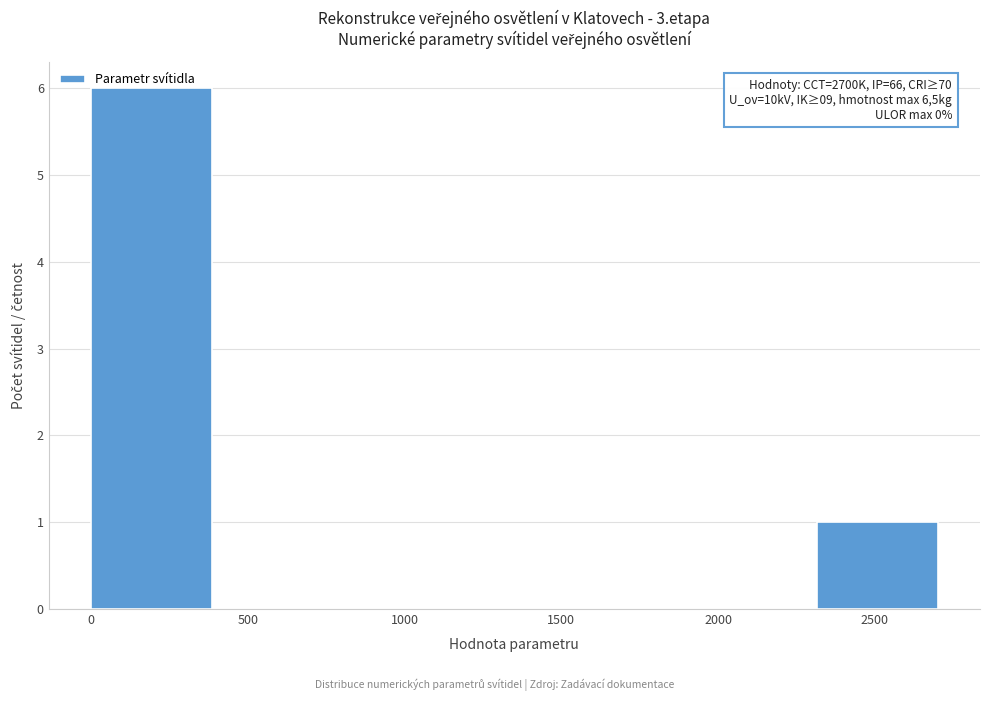

Over which range of the x-axis is the bar tallest?

0 to 400